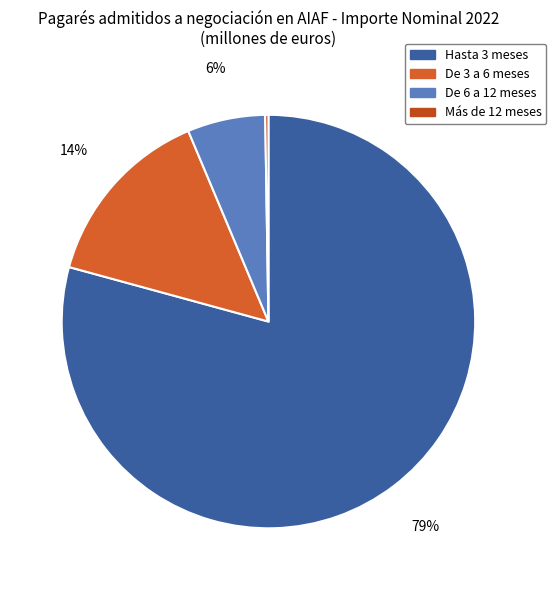

To the nearest percent, what percentage of the pie is Hasta 3 meses?

79%